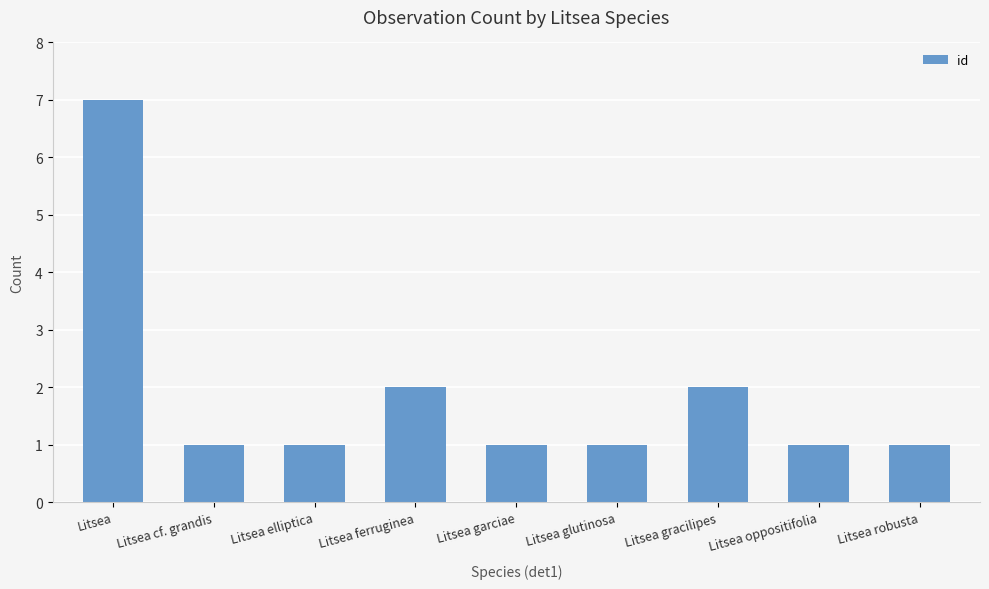

Reading left to right, transcribe all the data shown in this chart.

Litsea=7	Litsea cf. grandis=1	Litsea elliptica=1	Litsea ferruginea=2	Litsea garciae=1	Litsea glutinosa=1	Litsea gracilipes=2	Litsea oppositifolia=1	Litsea robusta=1